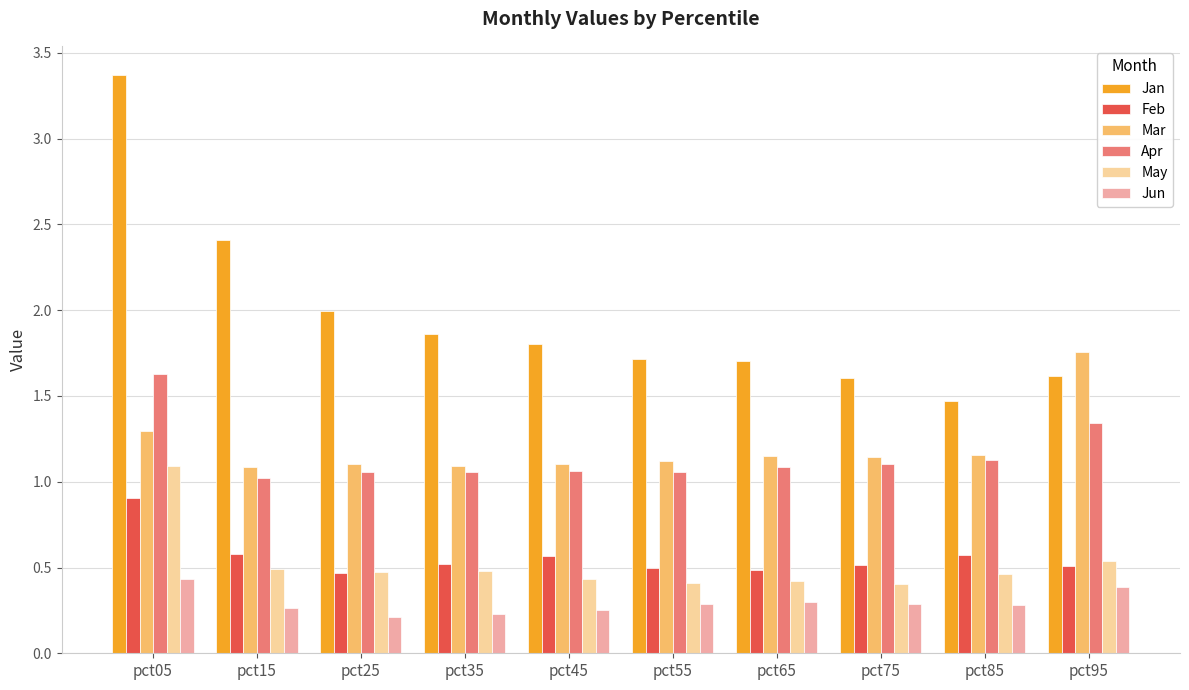

What is the approximate value of Jan at pct25?

2.0